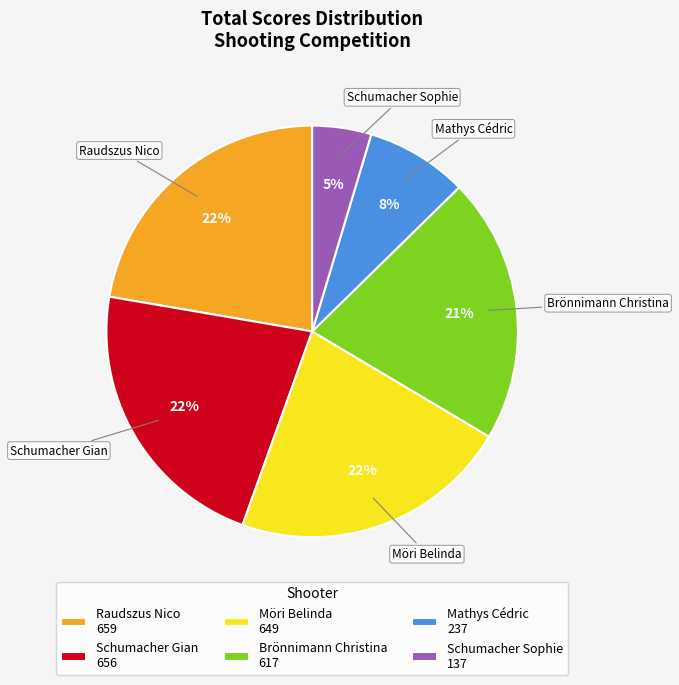

Is there any slice that represents more than half of the pie?

No